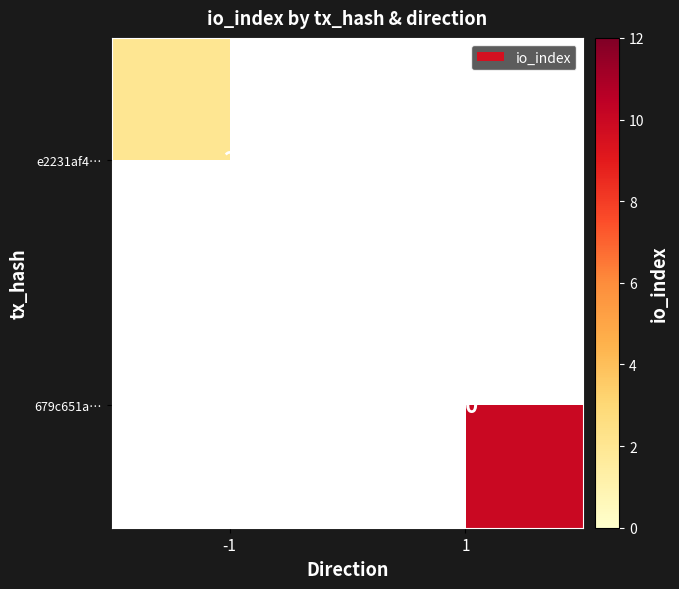

The value of e2231af4… at -1 is 1. True or false?

False